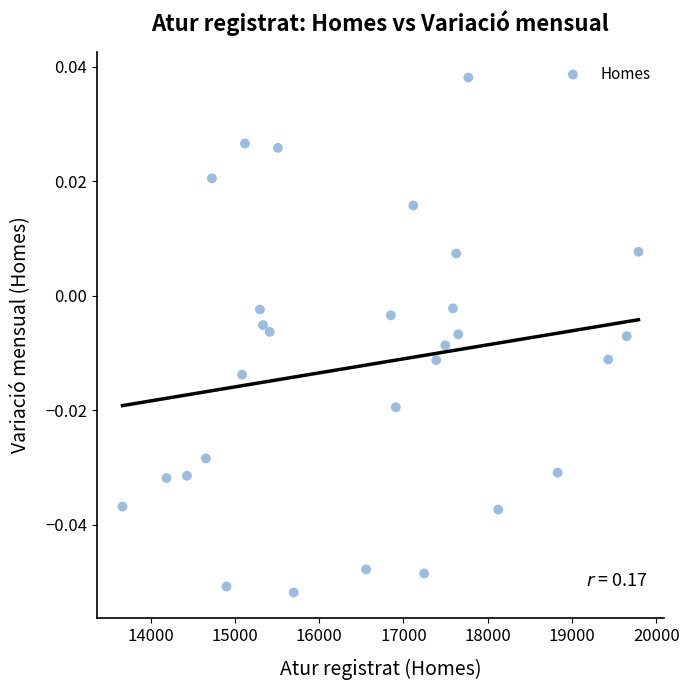

What is the range of X values (max minus min)?

6123.0